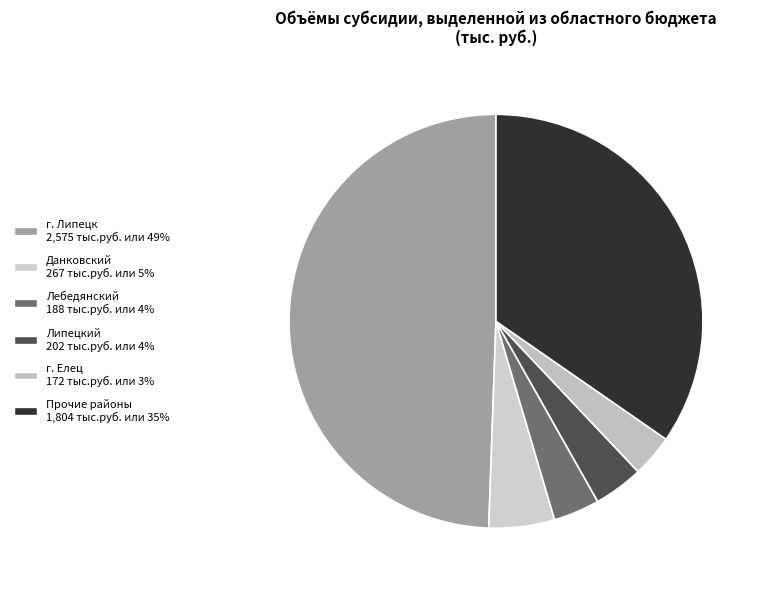

How many slices are in this pie chart?

6